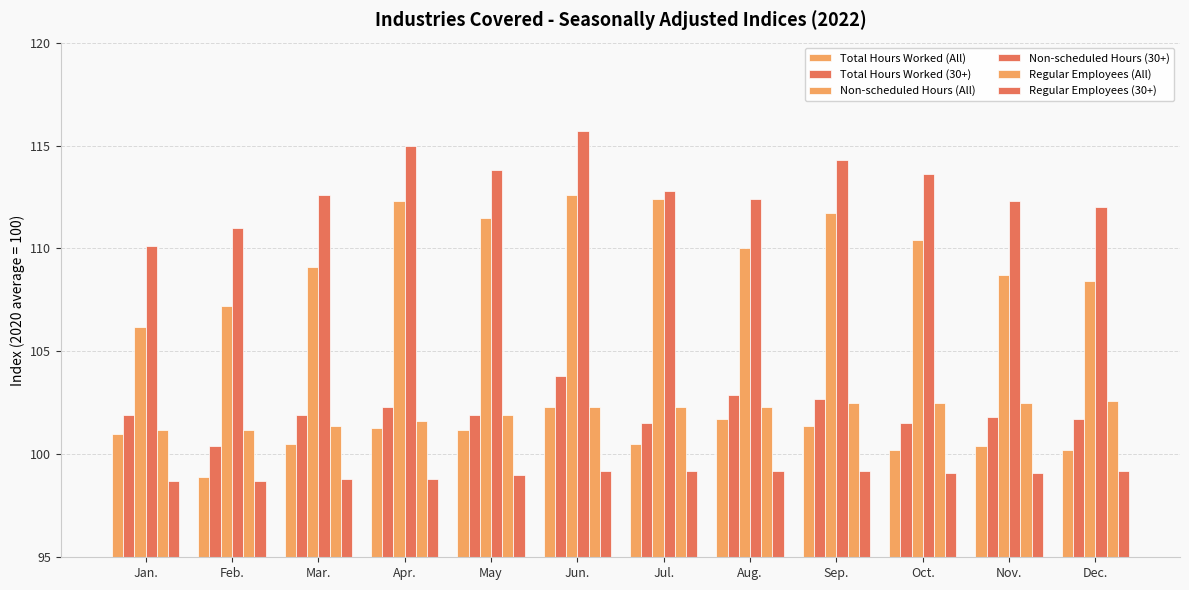

Are the bars grouped side by side (vs. stacked)?

Yes